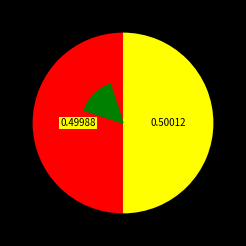

What is the ratio of the value at Chile to the value at Egypt?

1.0